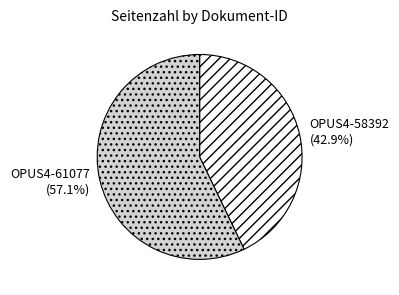

What is the total percentage of OPUS4-61077 and OPUS4-58392?

100.0%